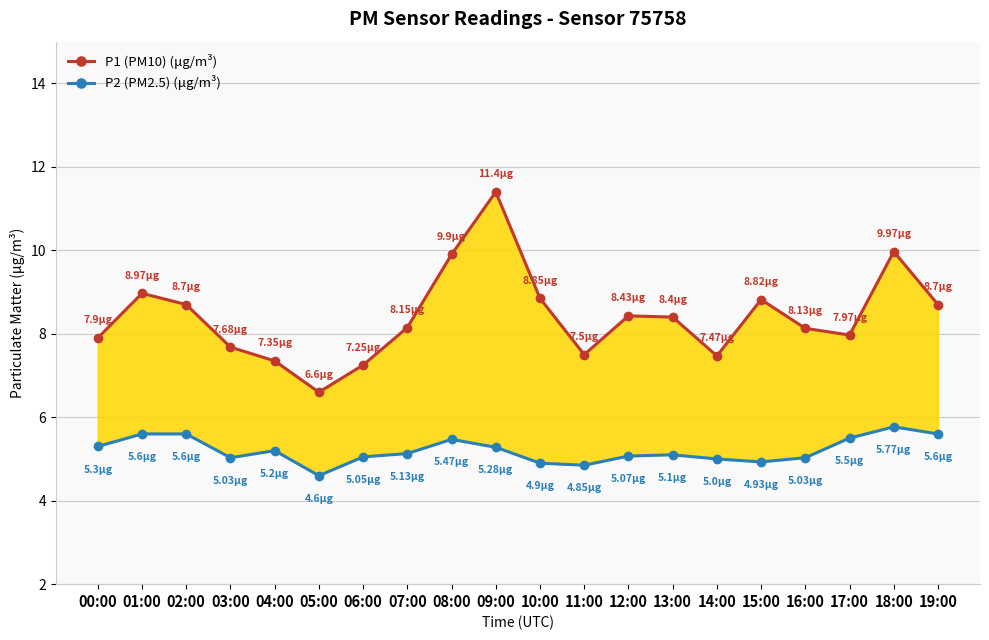

What is the difference between the second highest and minimum values in the P1 (PM10) (μg/m³) series?

3.4